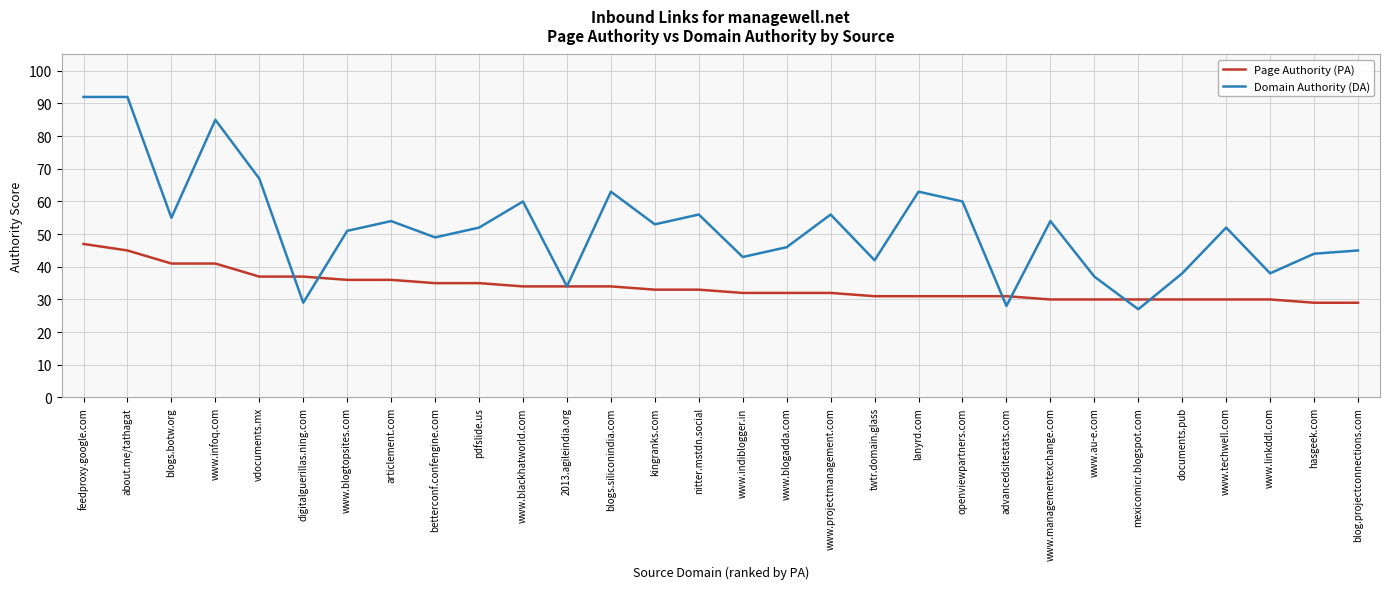

What are all the series names shown in the legend?

Page Authority (PA), Domain Authority (DA)